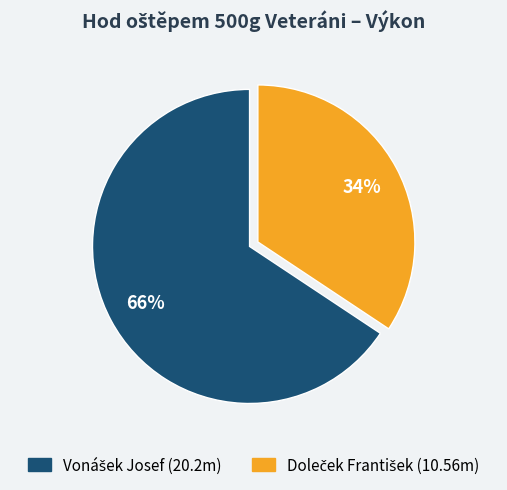

To the nearest percent, what is the average slice percentage?

50%